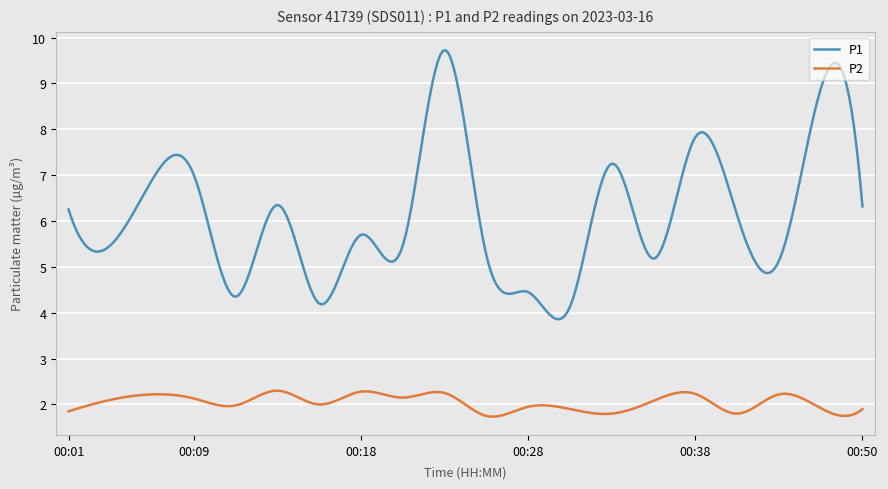

True or false: P2 and P1 cross at least once.

False